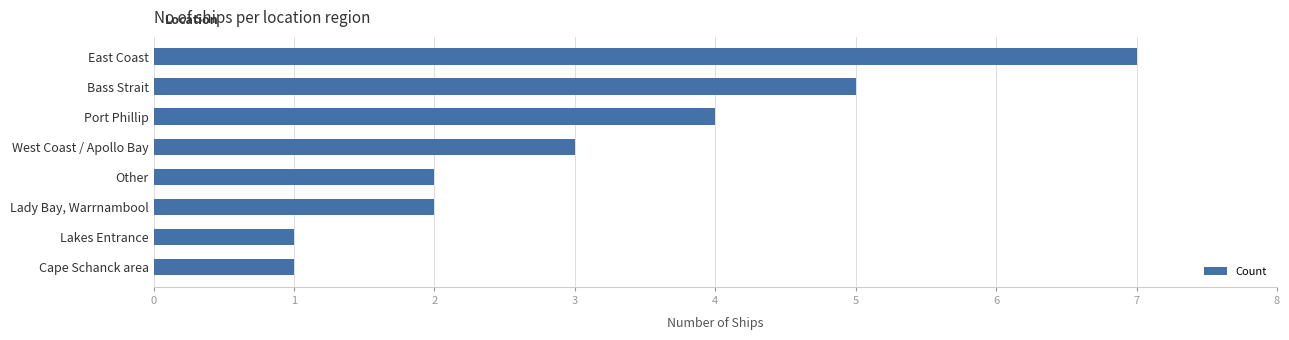

How many bars are there in total?

8